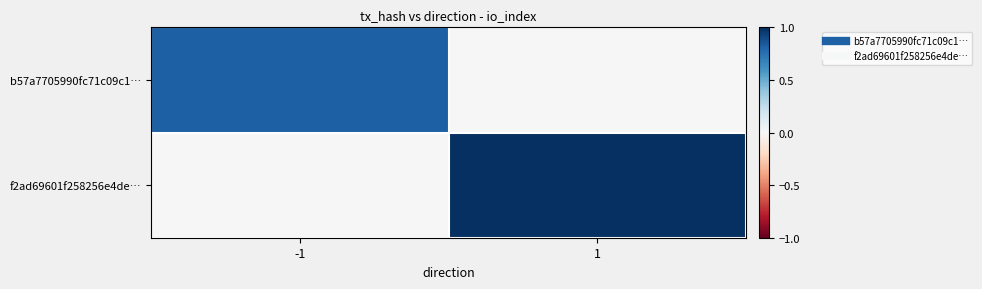

Reading left to right, transcribe all the data shown in this chart.

b57a7705990fc71c09c1…: -1=0.8	1=0.0
f2ad69601f258256e4de…: -1=0.0	1=1.0